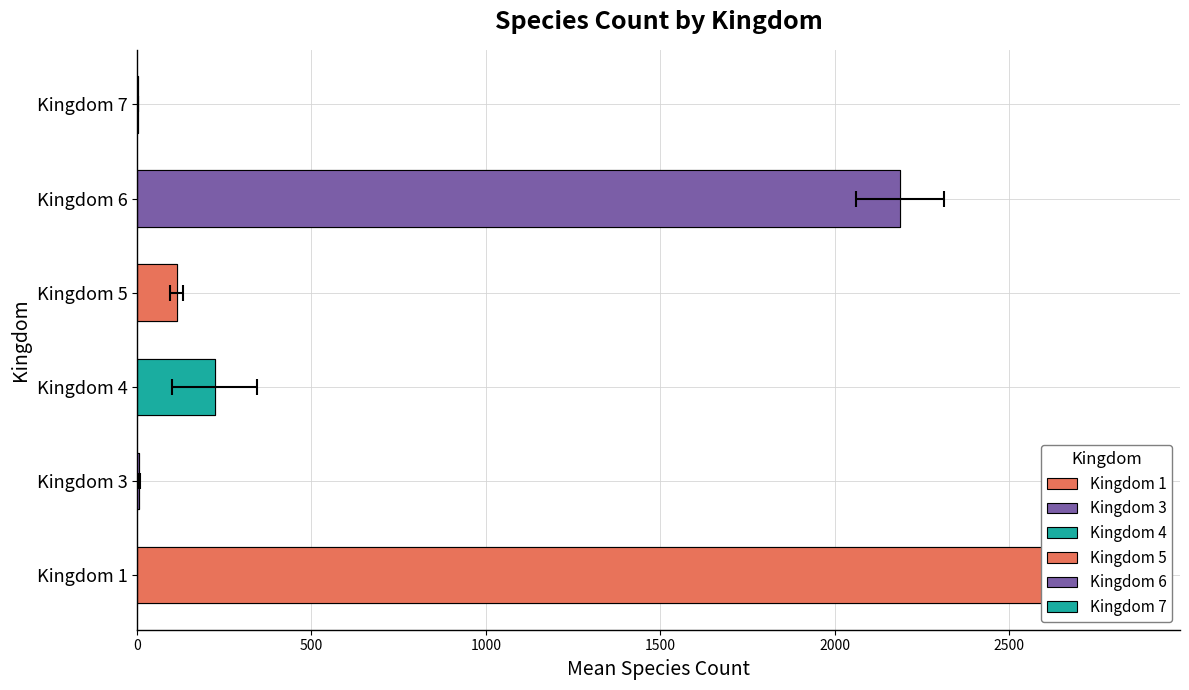

Does the chart contain stacked bars?

No